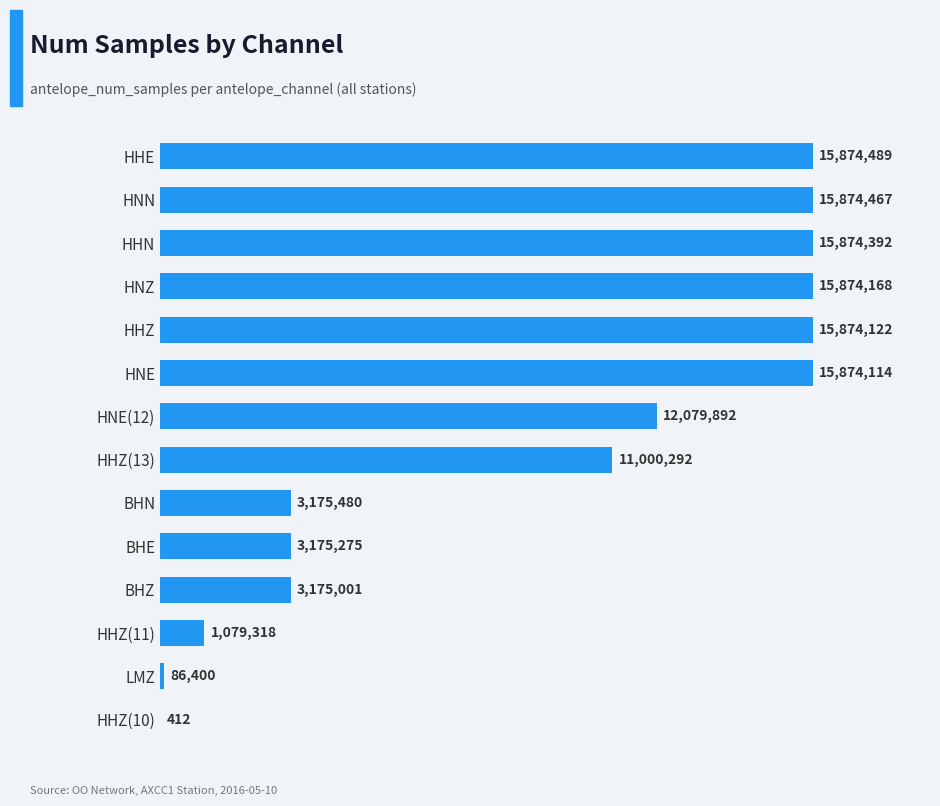

How many series are shown in this chart?

1